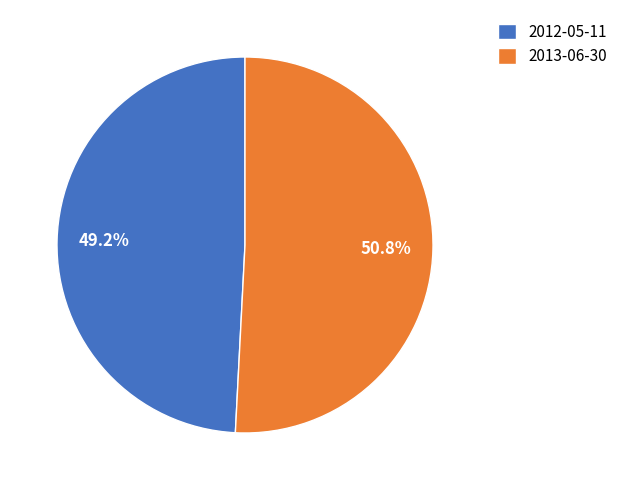

What is the ratio of the value at 2012-05-11 to the value at 2013-06-30?

1.0